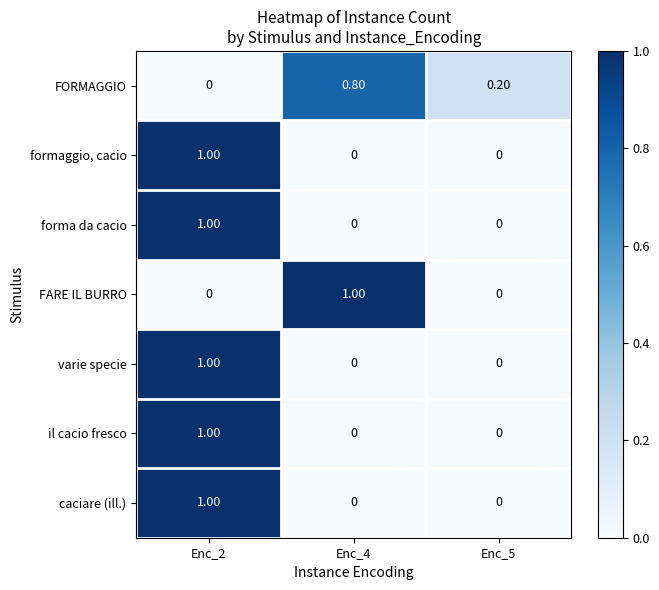

What is the difference between the highest and lowest values at Enc_2?

1.0